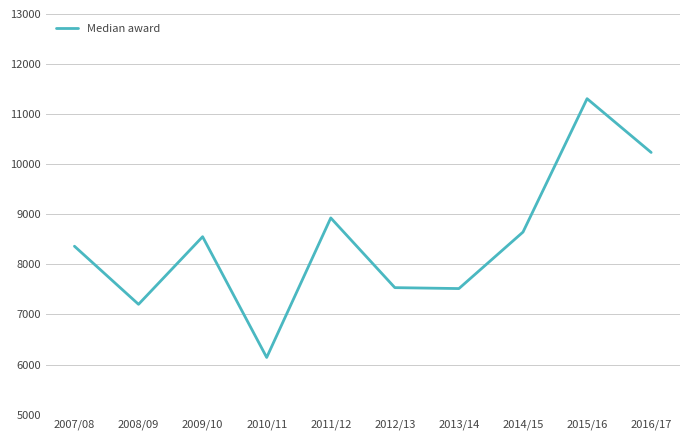

What value does the data have at 2007/08?

8363.0